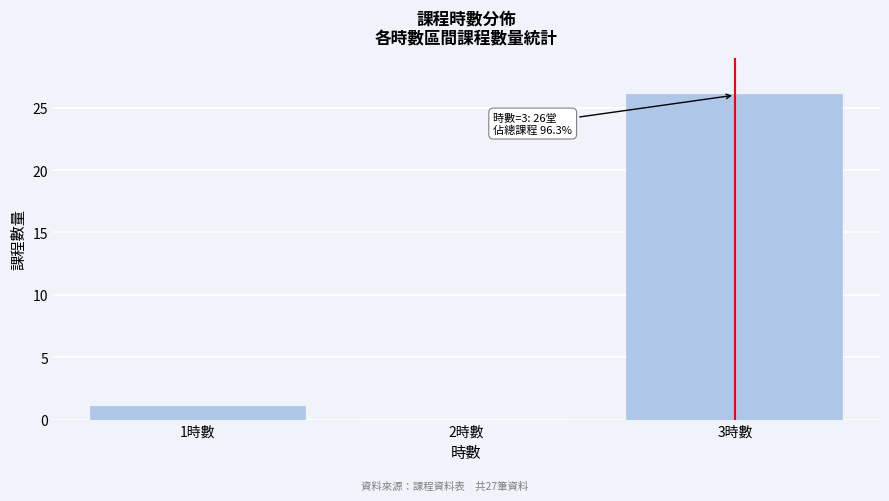

Over which range of the x-axis is the bar tallest?

2.5 to 3.5